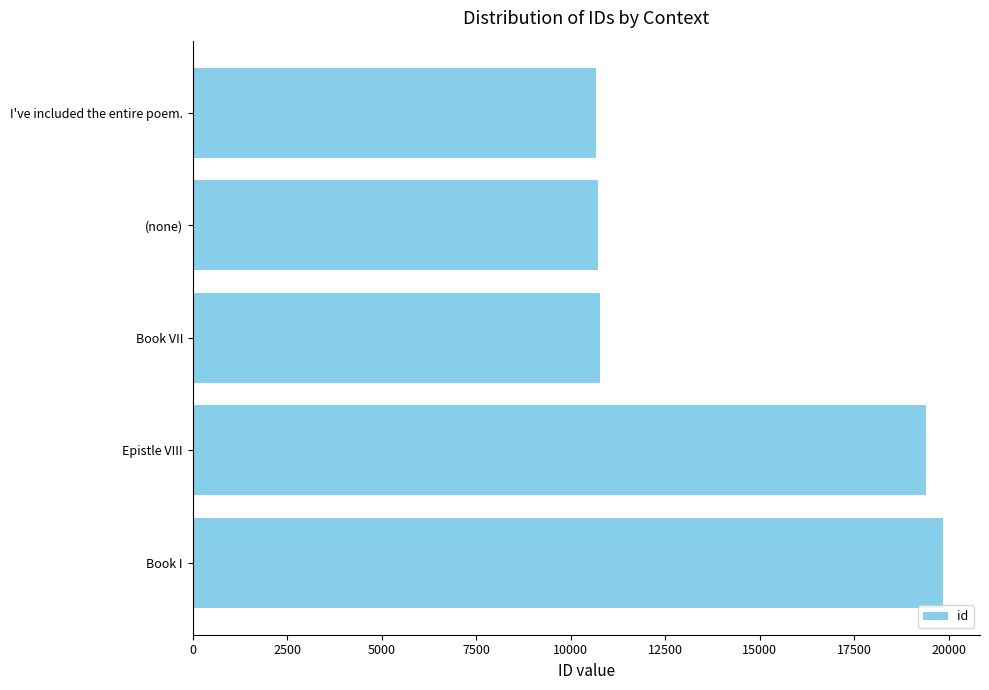

What value does the data have at 10000, to the nearest 50?

10750